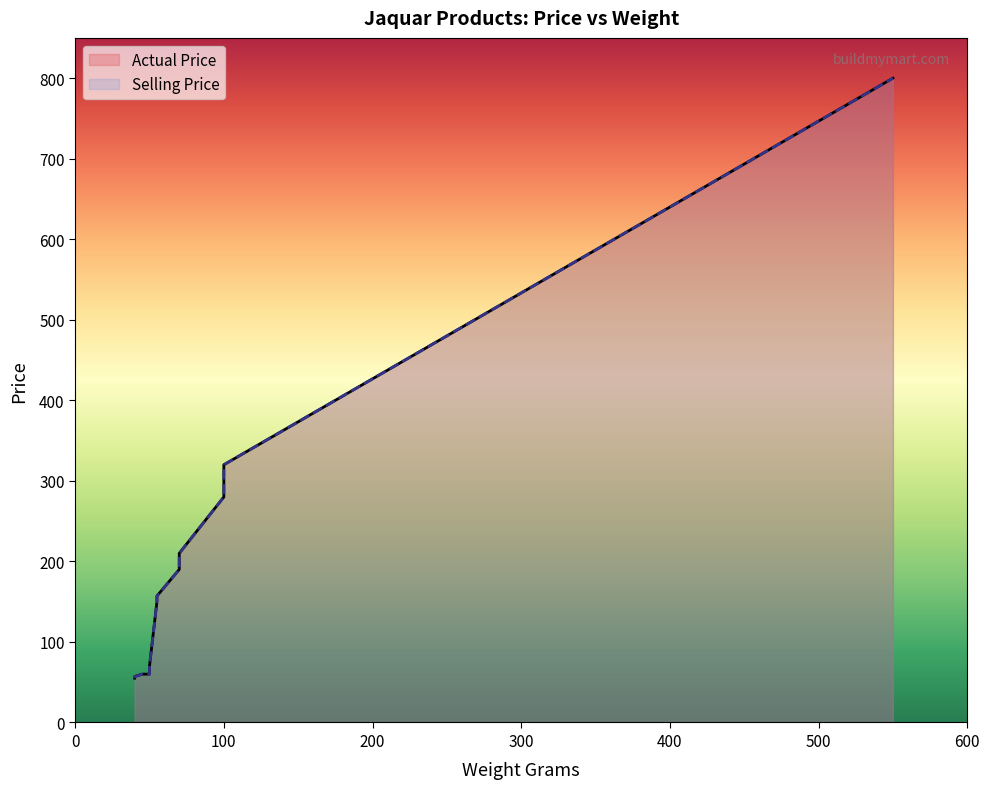

How many data points in Selling Price are above 70?

7